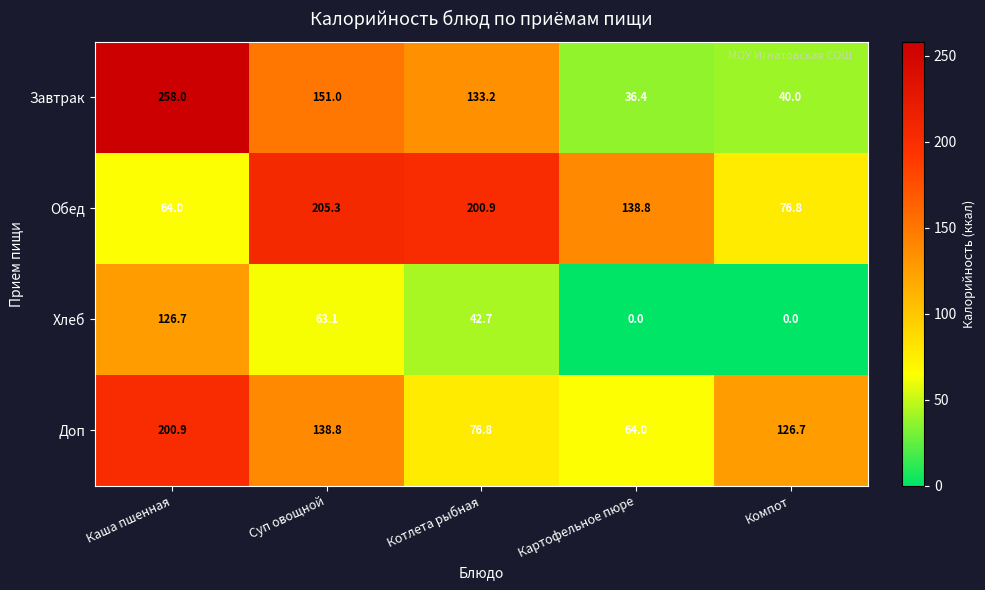

At how many categories does at least one series exceed 191?

3